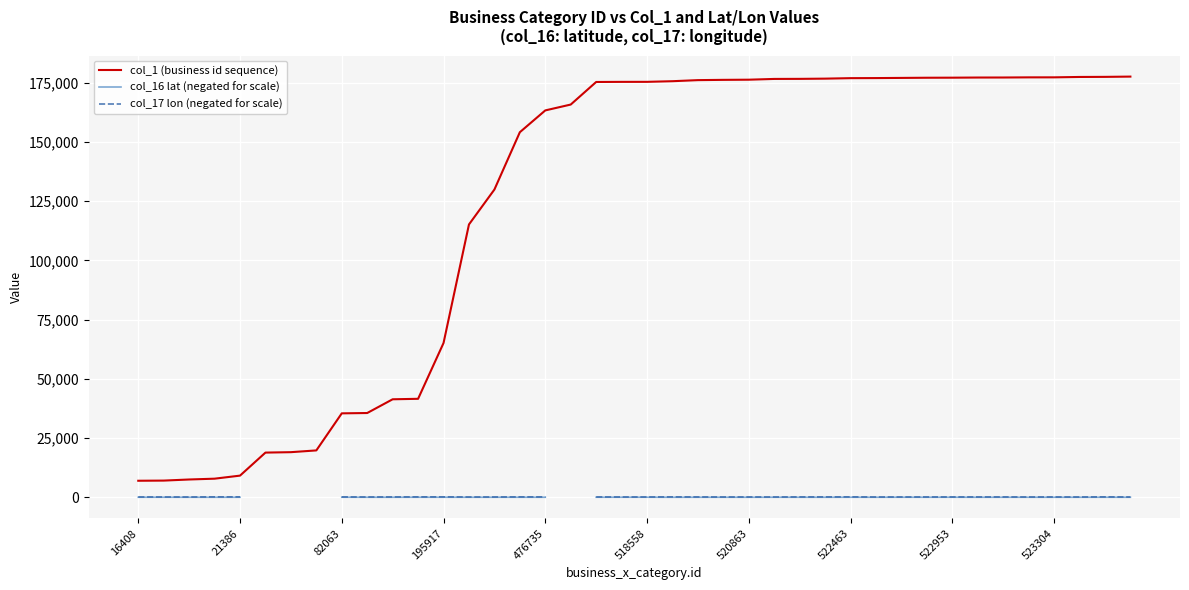

What is the lowest value of the col_1 (business id sequence) series?

6933